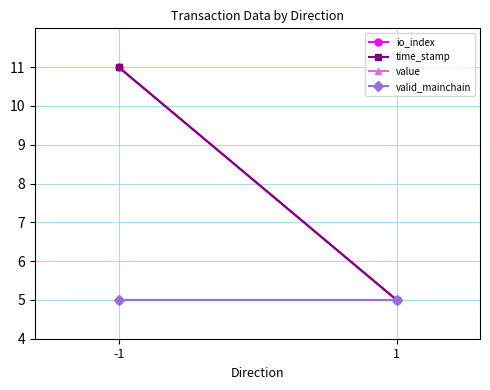

True or false: io_index has a value of 3 at 1.

False